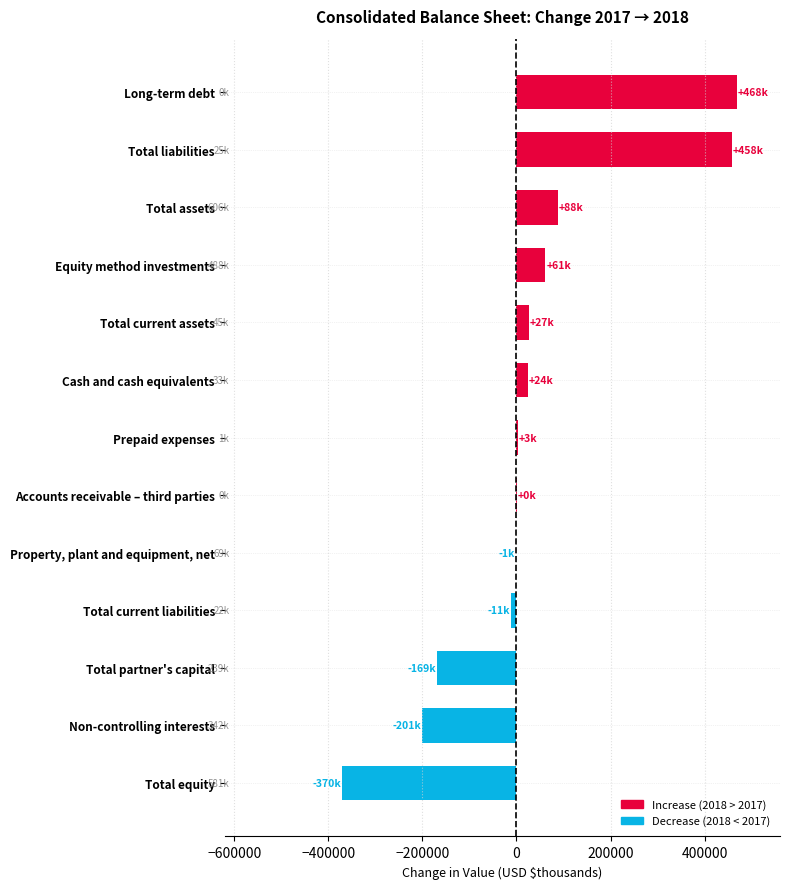

The value at Equity method investments is 61040. True or false?

True